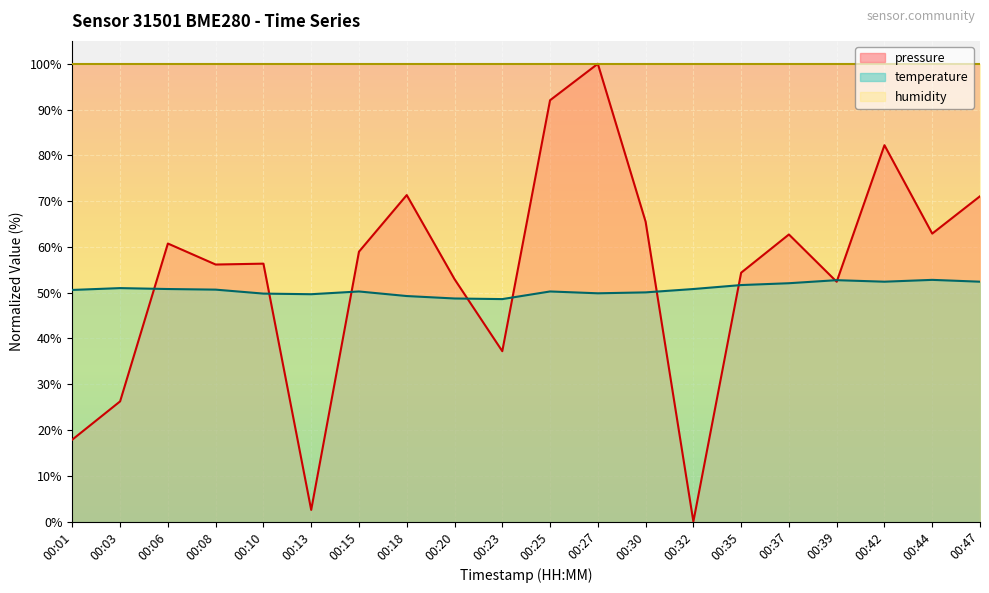

At which label does temperature reach its minimum?

00:23